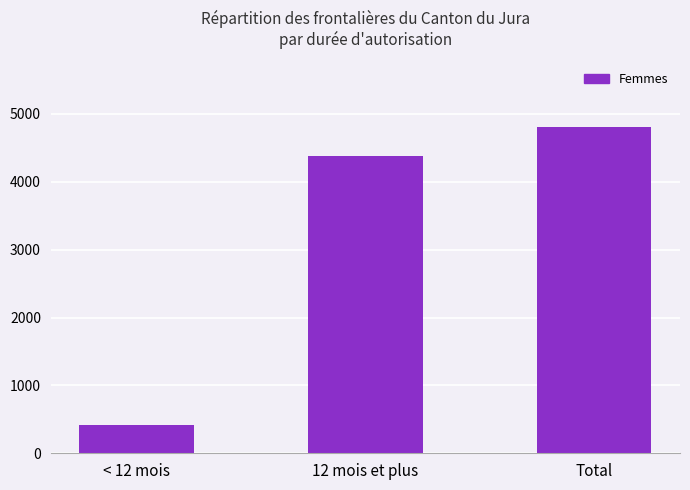

Reading left to right, what are all the values shown in this chart?

424	4385	4809